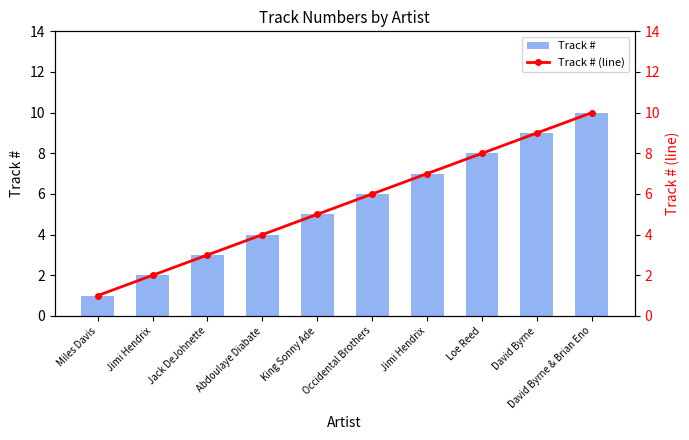

What are all the series names shown in the legend?

Track #, Track # (line)